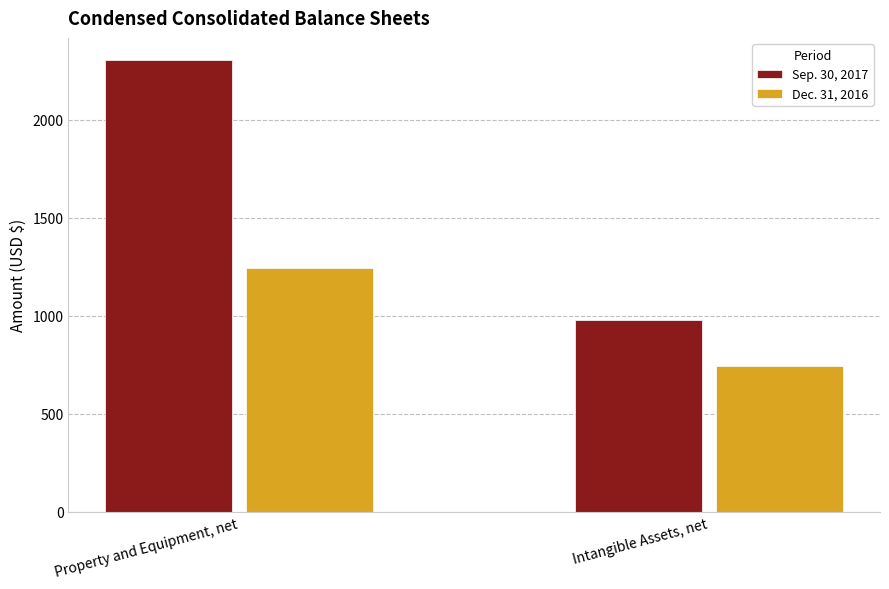

Are the bars horizontal?

No